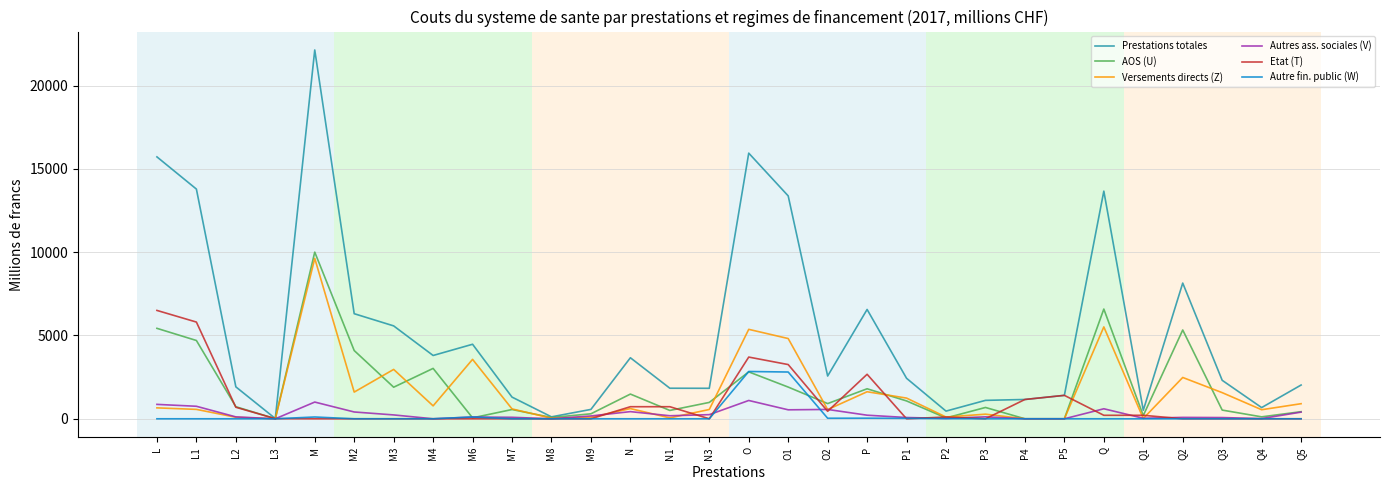

What is the total value across all series at O?

31765.9